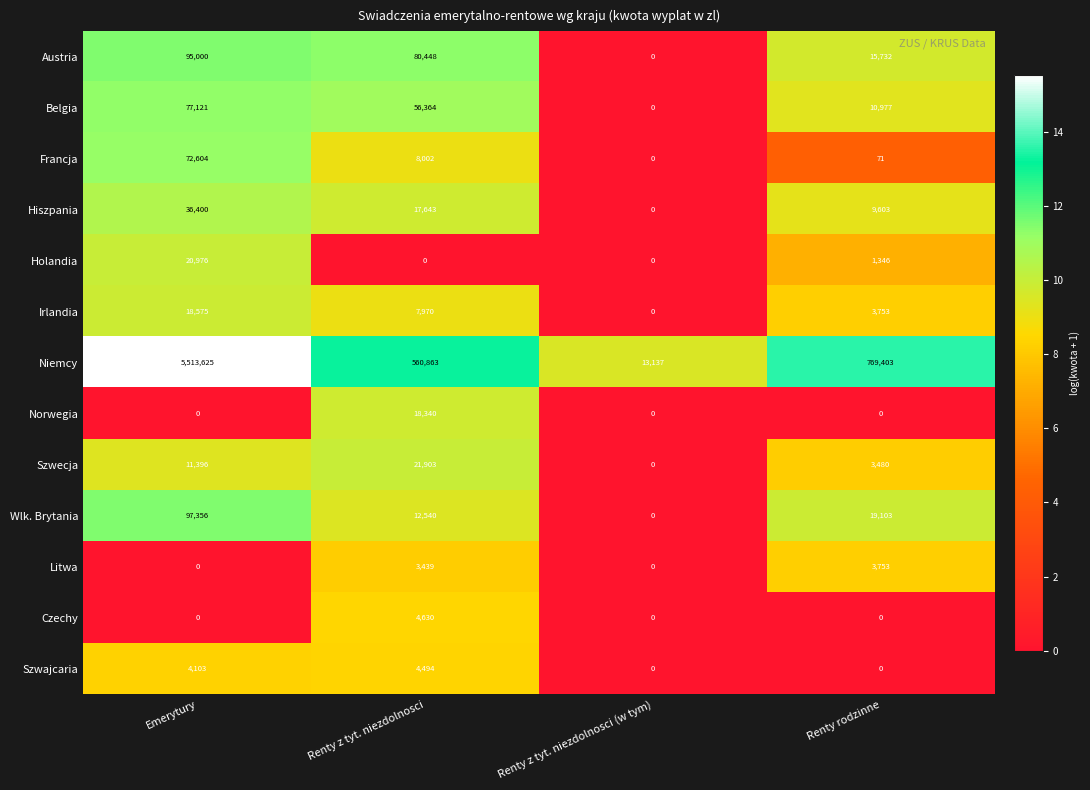

What is the total value across all series at Renty z tyt. niezdolnosci?

796636